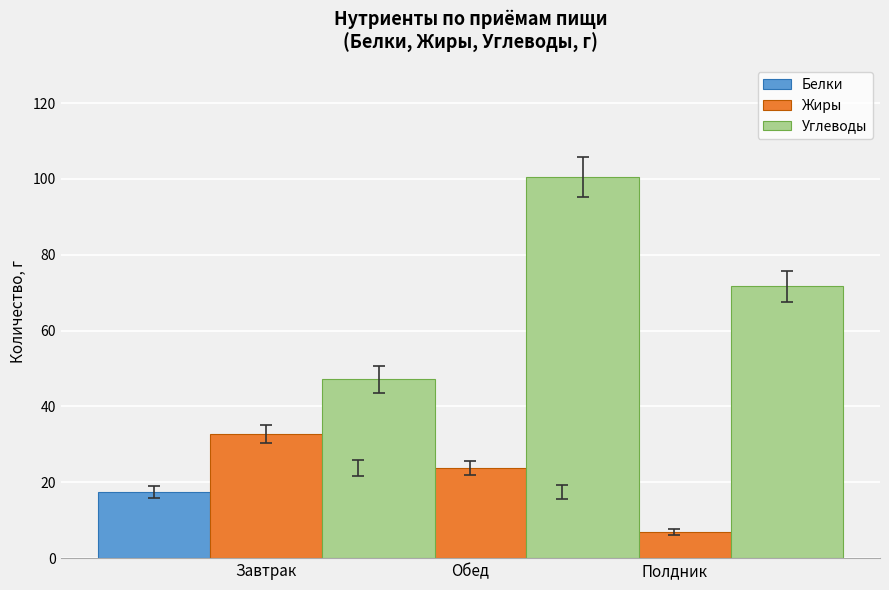

What is the sum of the Белки values at Завтрак and Обед?

41.1